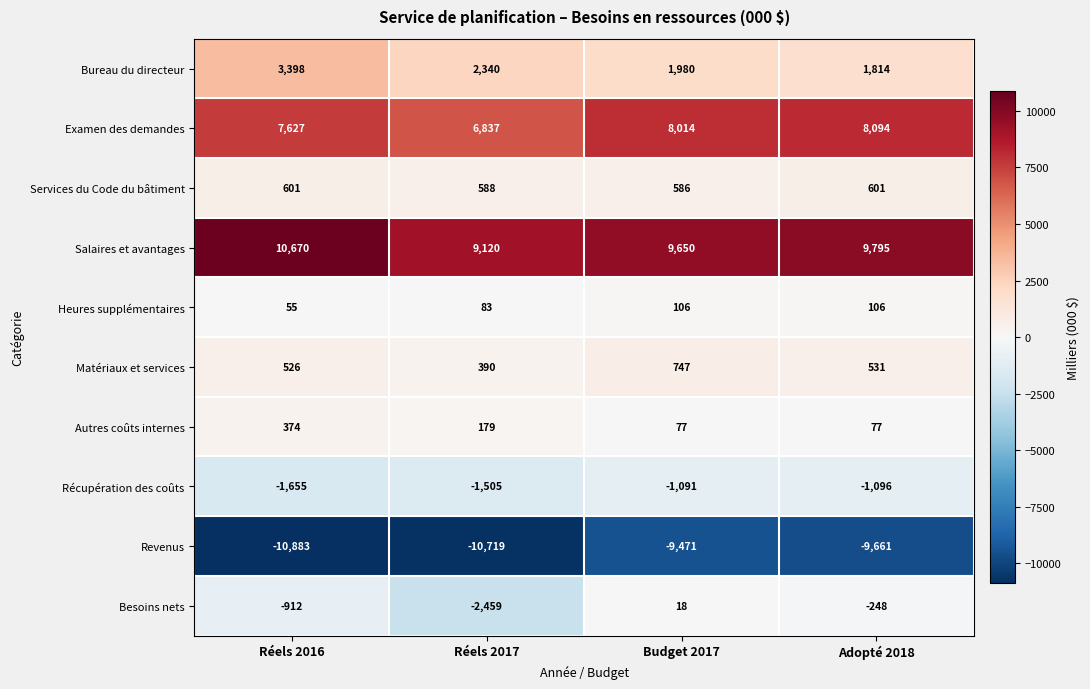

What is the sum of the Revenus values at Adopté 2018 and Réels 2017?

-20380